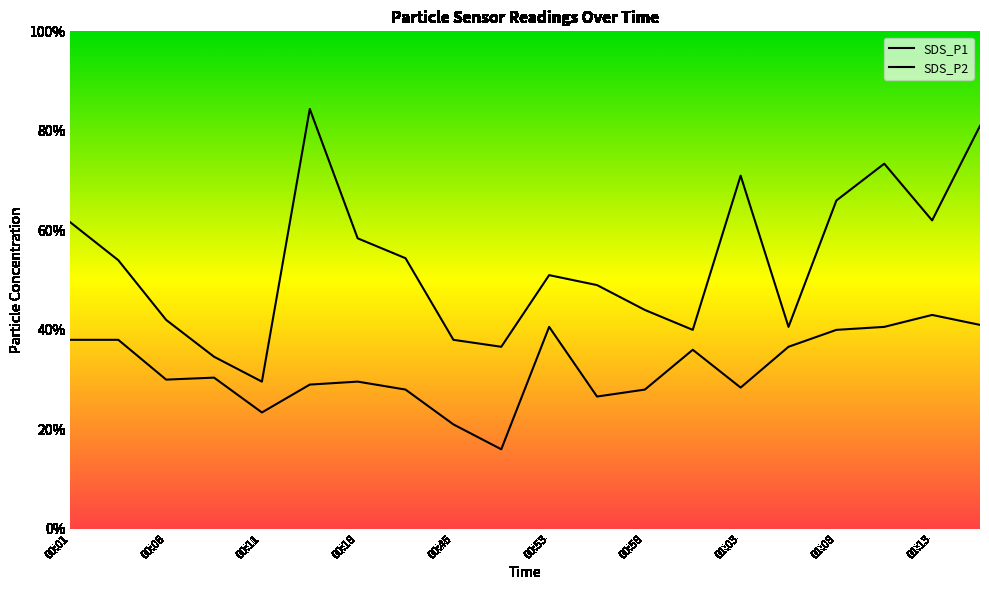

Is it true that SDS_P2 equals 1.1 at 00:53?

False